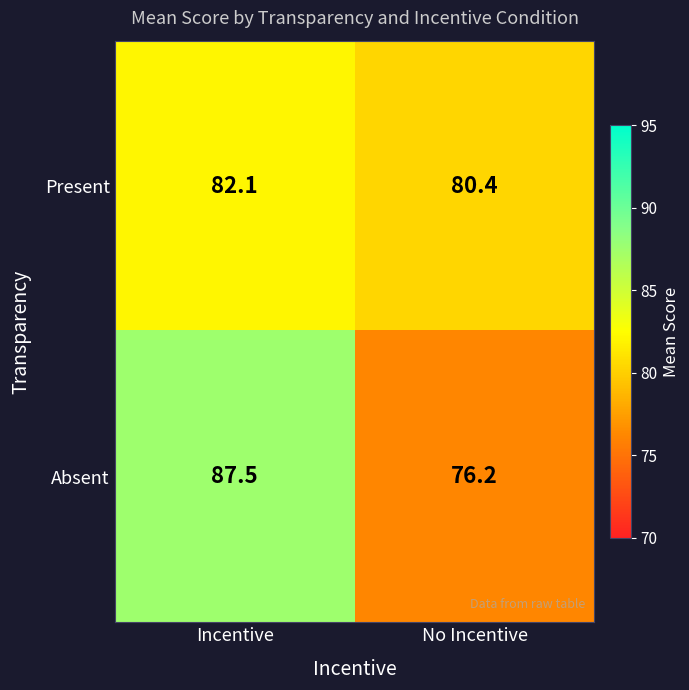

At which label is Absent closest to 81?

No Incentive